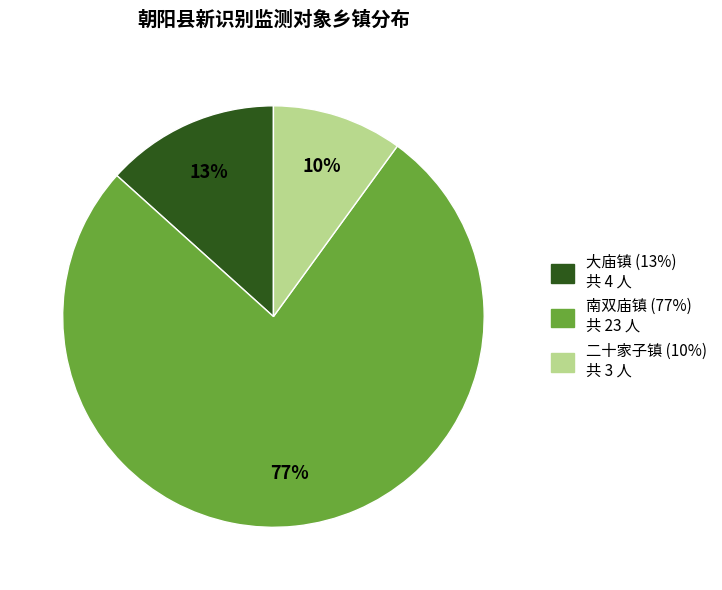

To the nearest percent, what portion does 南双庙镇 represent?

77%